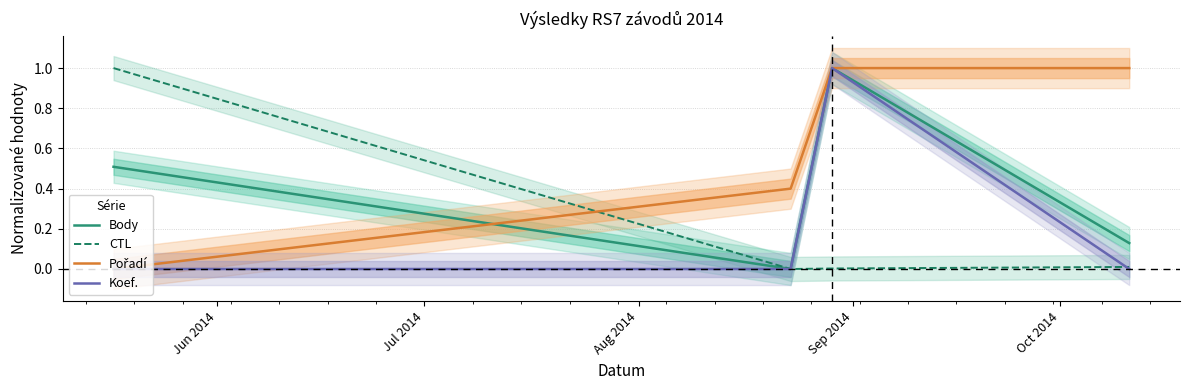

What is the total value across all series at Jul 2014?

0.4